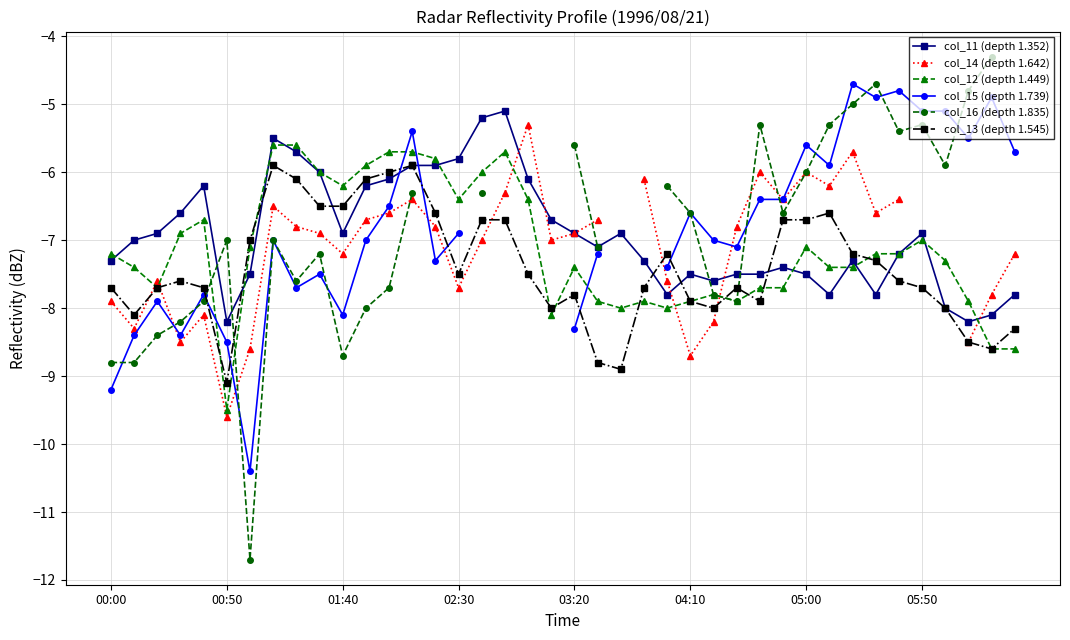

Is it true that col_12 (depth 1.449) equals -10.2 at 01:40?

False